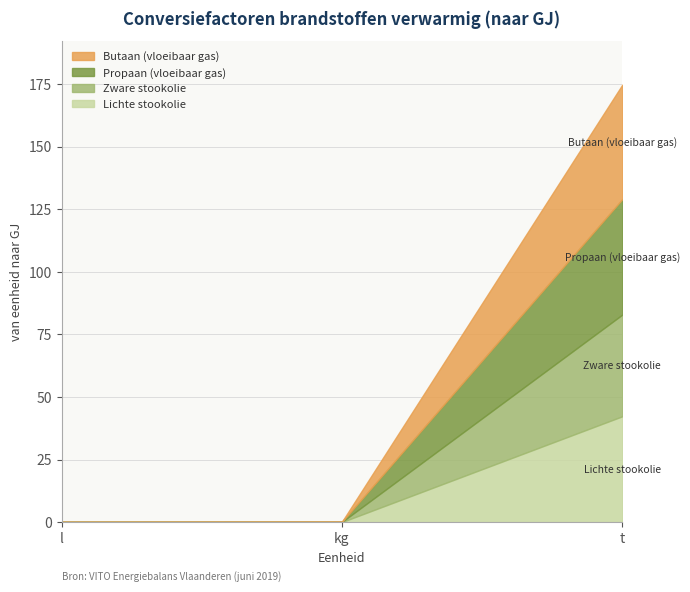

How many lines are shown in the chart?

4